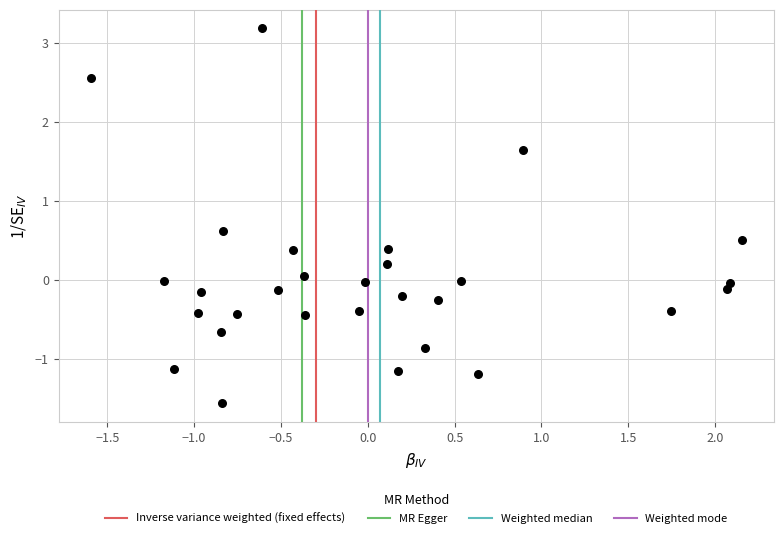

What is the range of Y values (max minus min)?

4.7